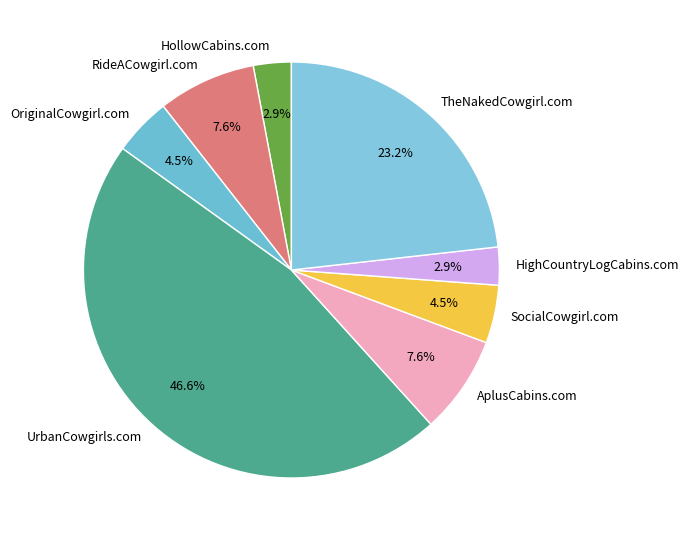

What percentage is the HollowCabins.com slice, to the nearest percent?

3%